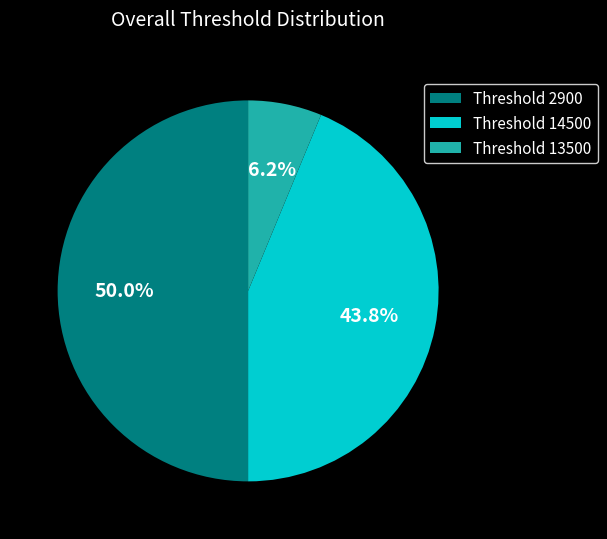

To the nearest percent, what is the average slice percentage?

33%